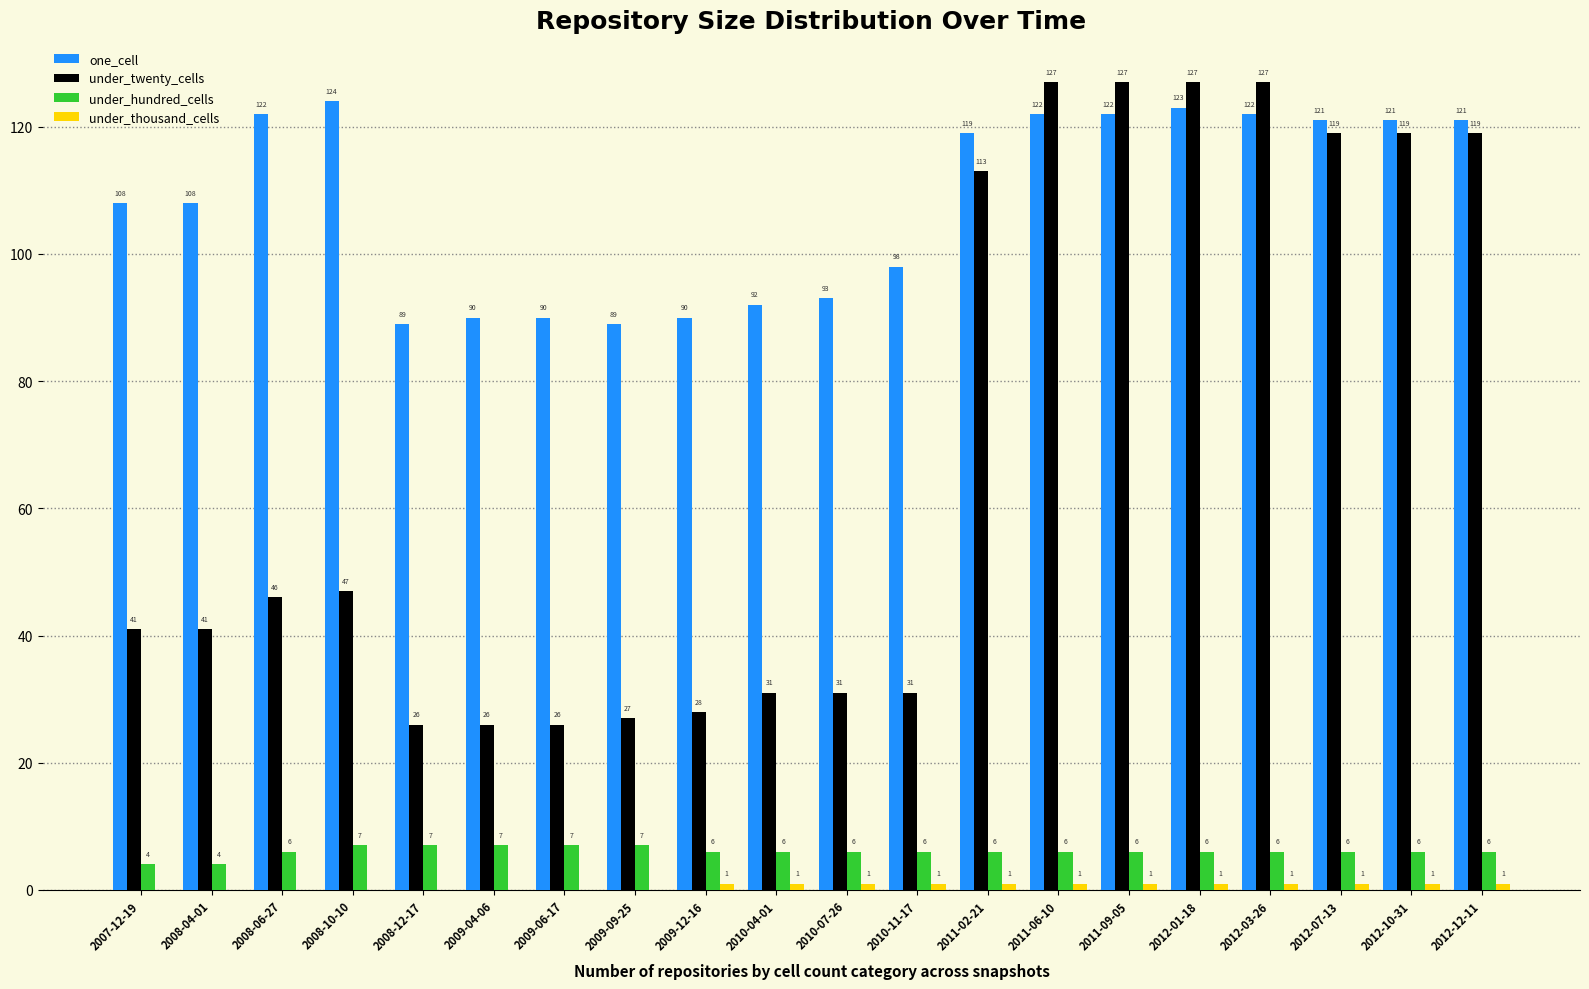

The value of one_cell at 2010-11-17 is 65. True or false?

False